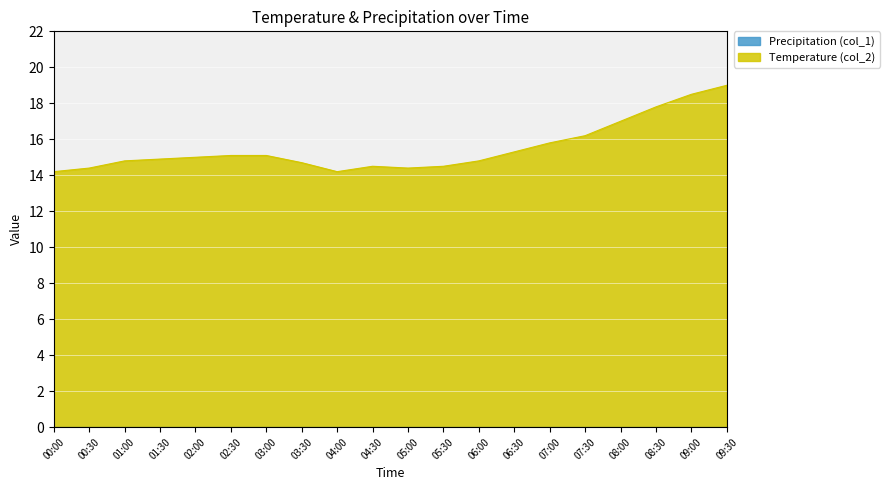

What is the total value across all series at 04:00?

14.2